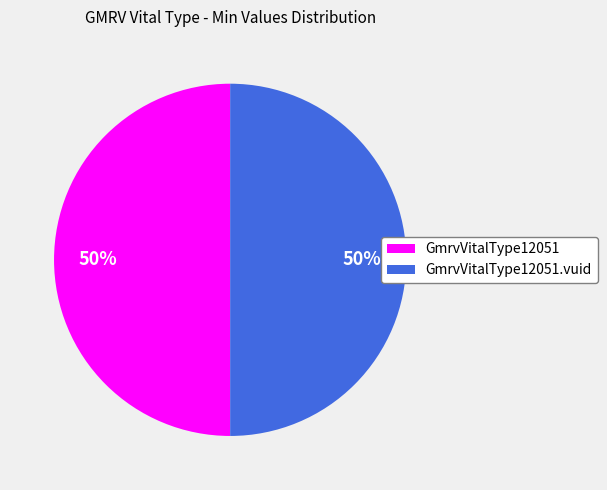

How many slices are in this pie chart?

2